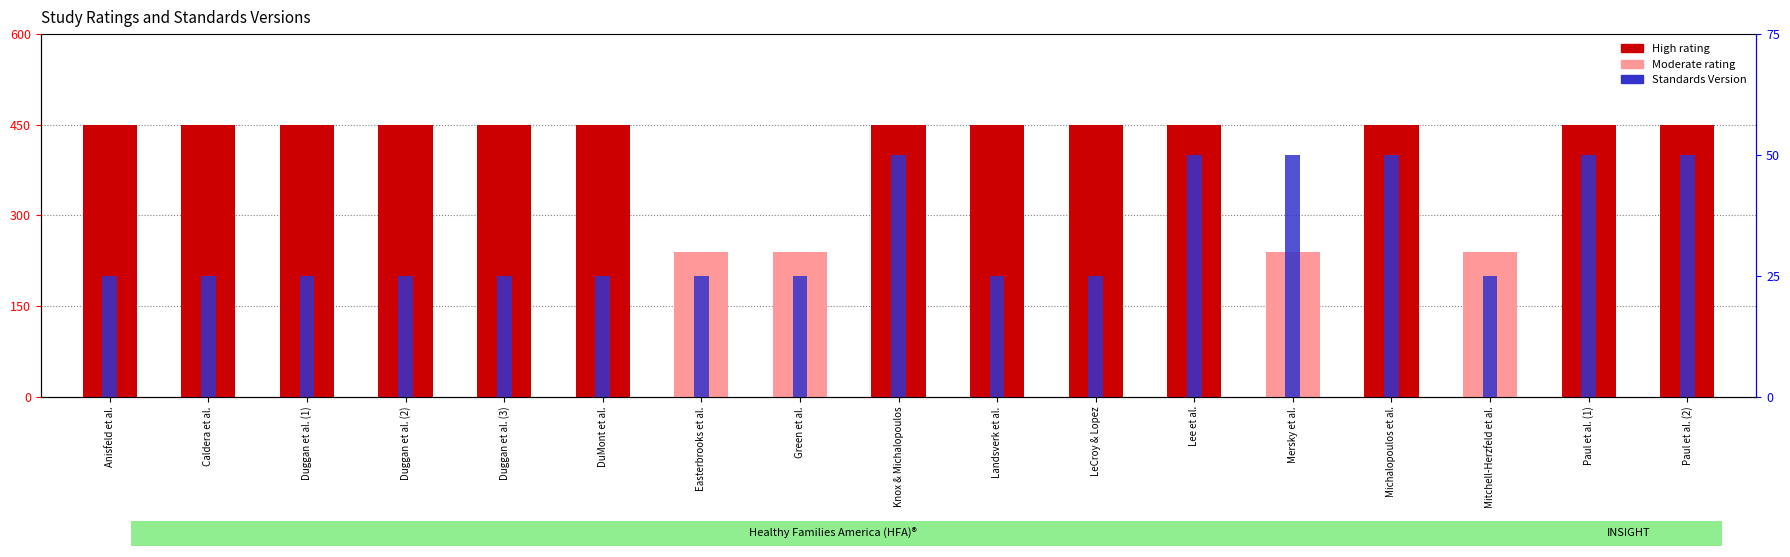

Where is Moderate rating nearest to the value 20?

Anisfeld et al.